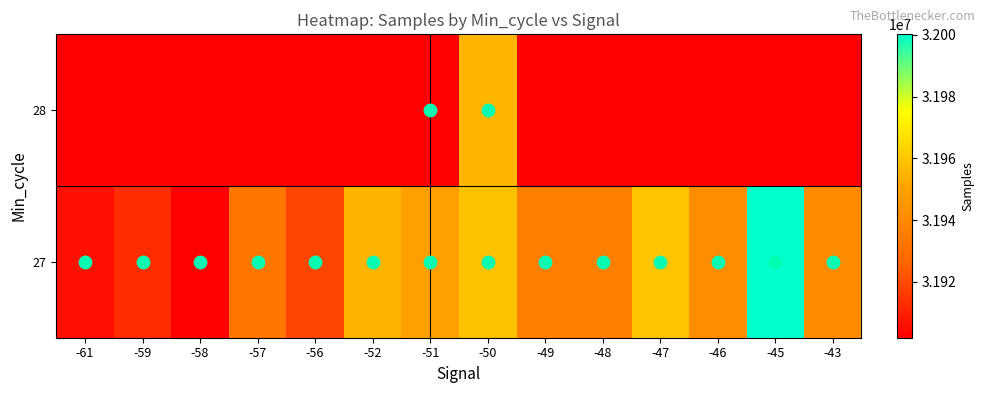

What is the sum of all 27 values?

447151565.0